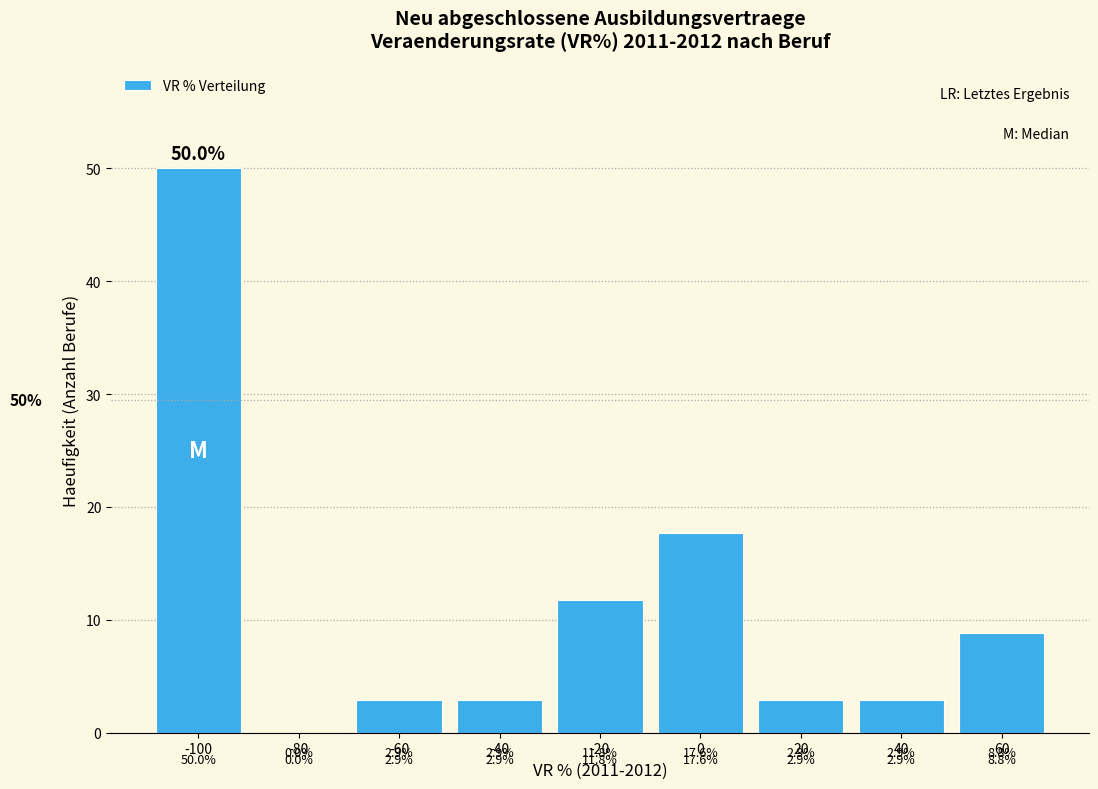

Over which range of the x-axis is the bar tallest?

-110 to -90